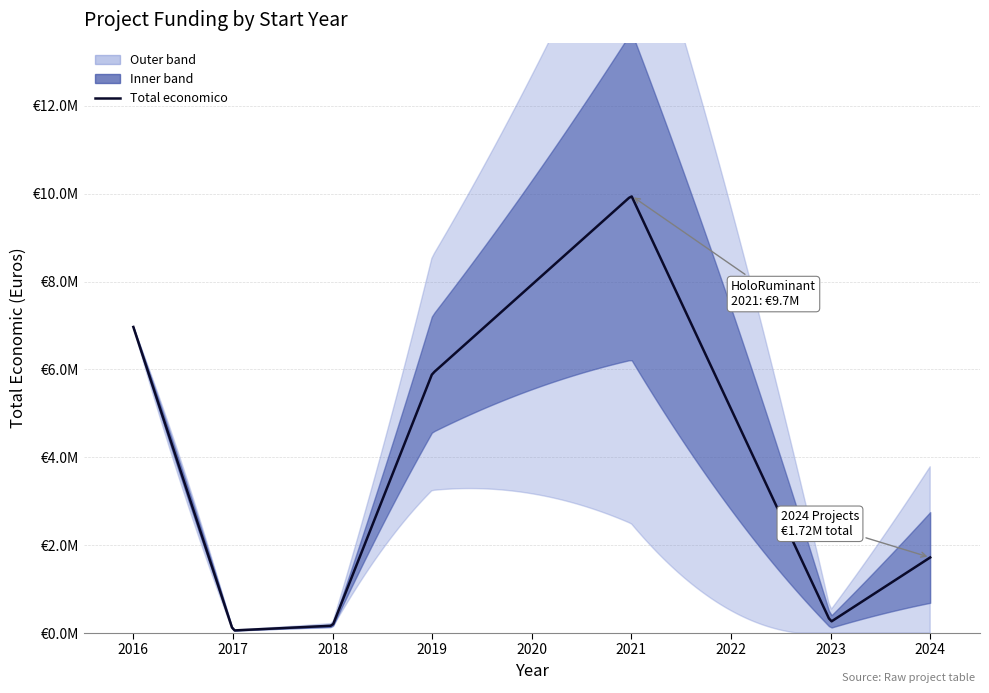

Is it true that the value at 2021 is 110843?

False